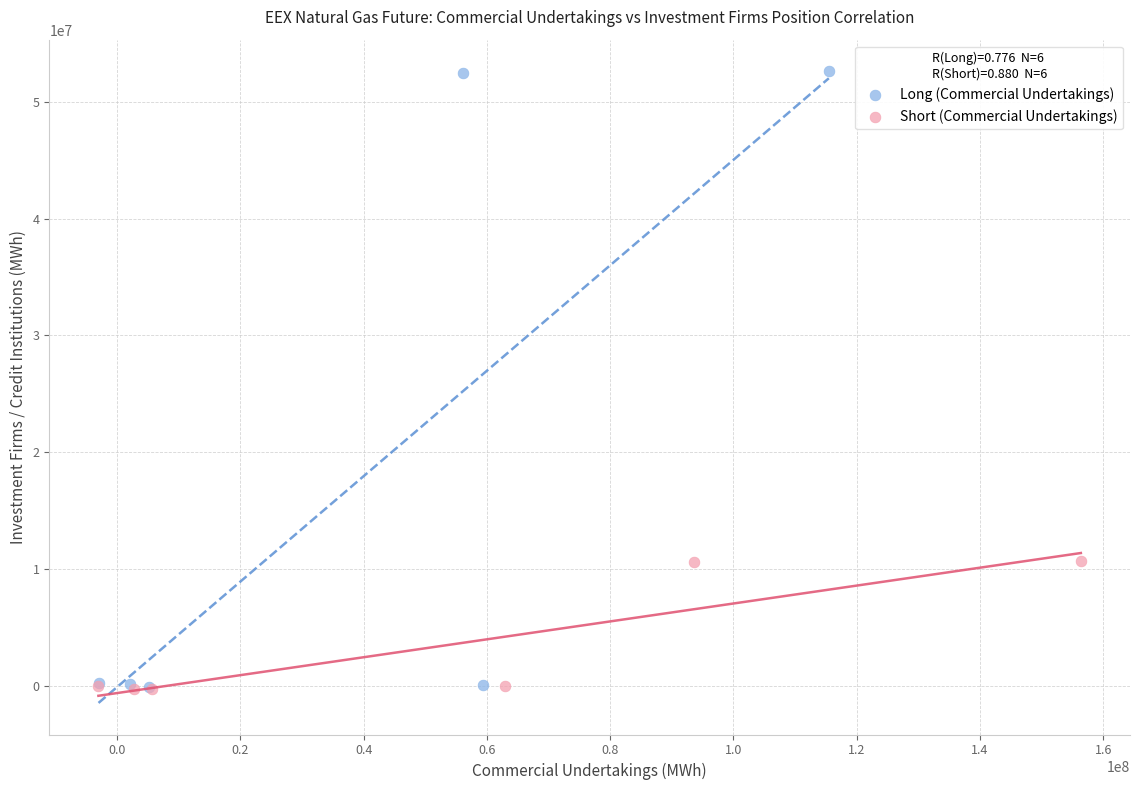

Which series has the widest spread of Y values?

Long (Commercial Undertakings)